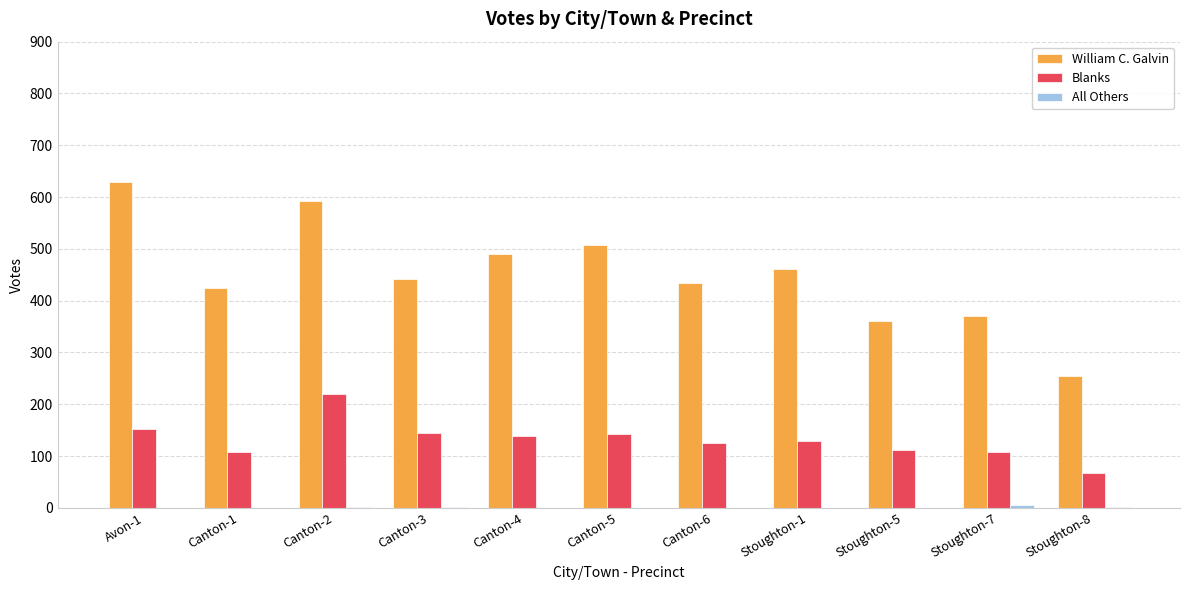

Which series has the largest total across all categories?

William C. Galvin